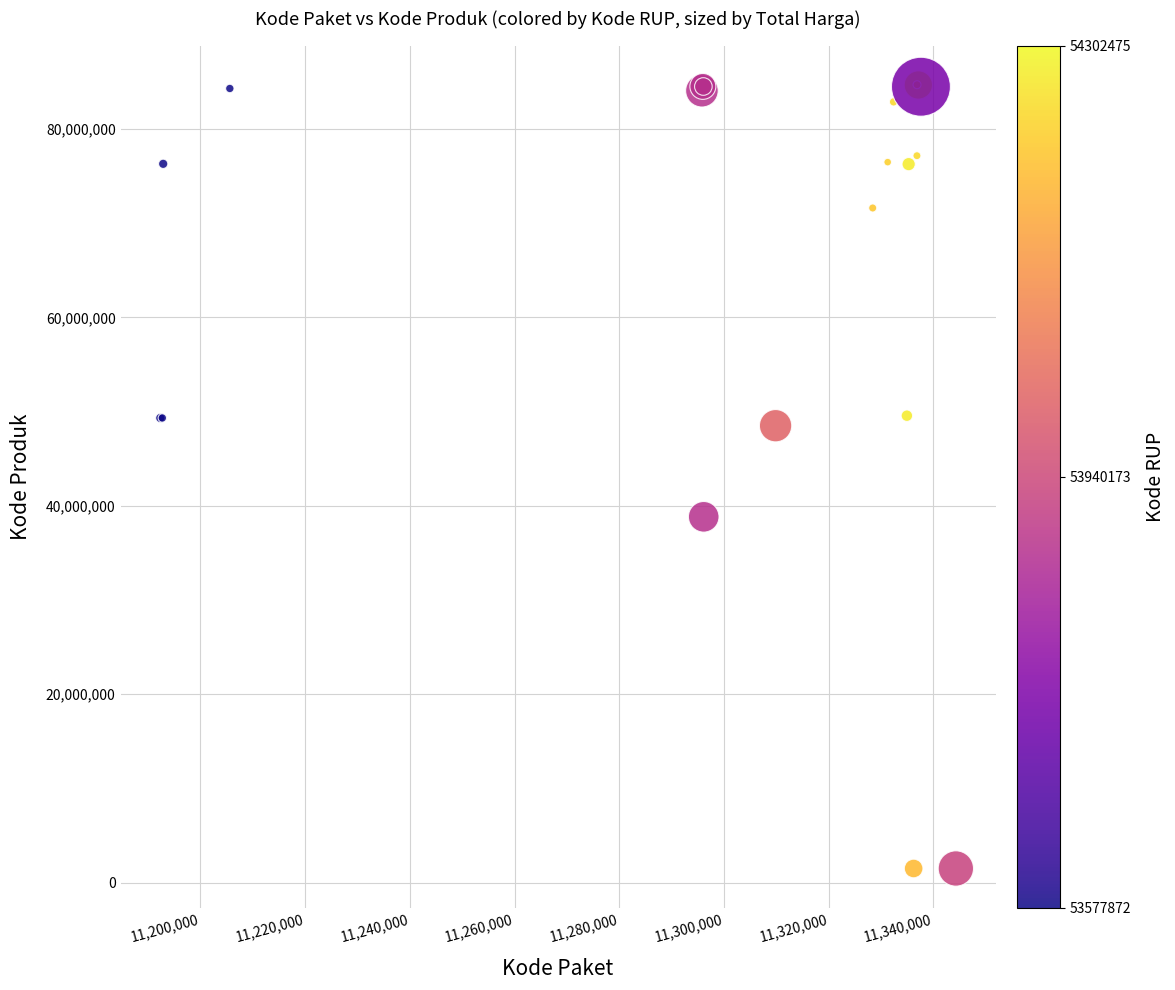

What Y value in the scatter plot is closest to 43108744?

38839757